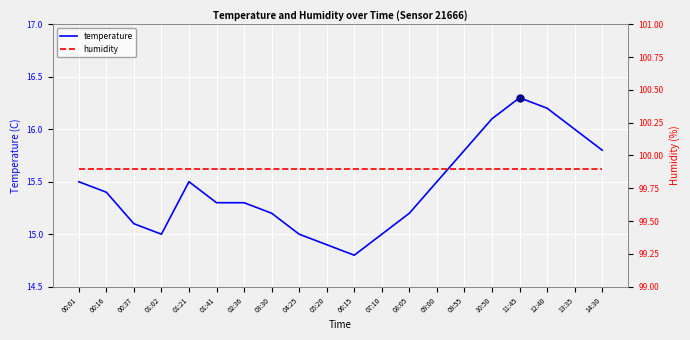

Between 01:21 and 14:30, which is larger?

14:30